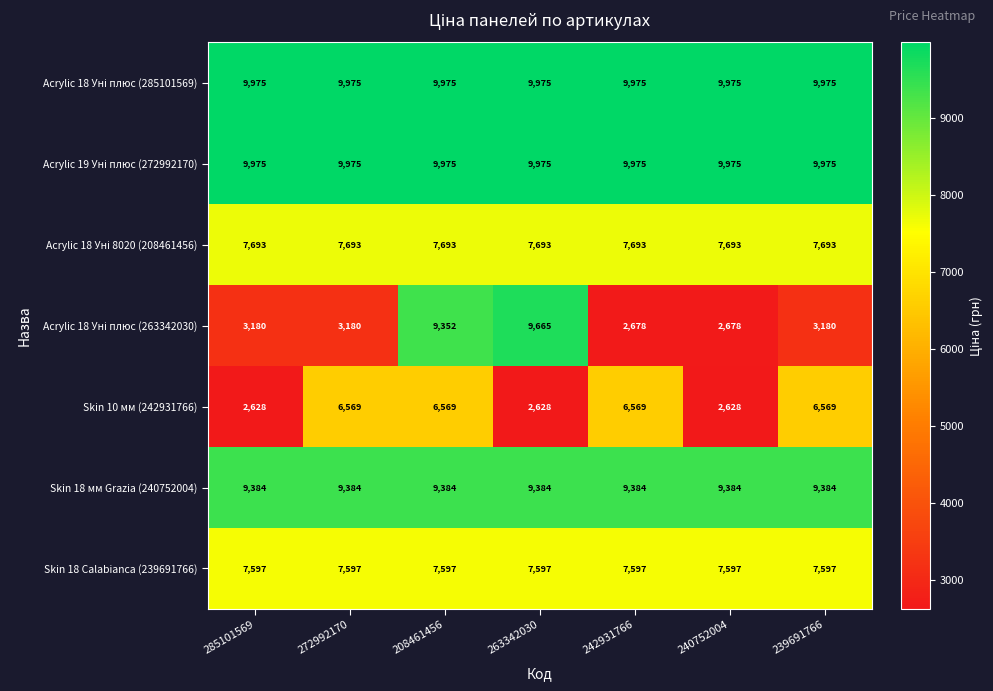

What is the difference between the highest and lowest values at 240752004?

7347